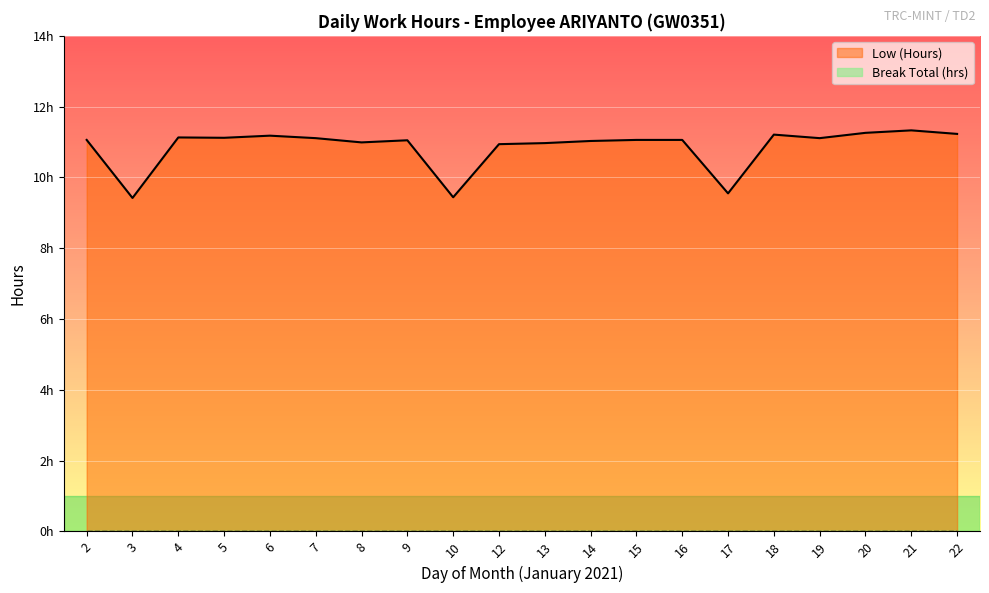

What is the maximum value shown in the chart?

11.3